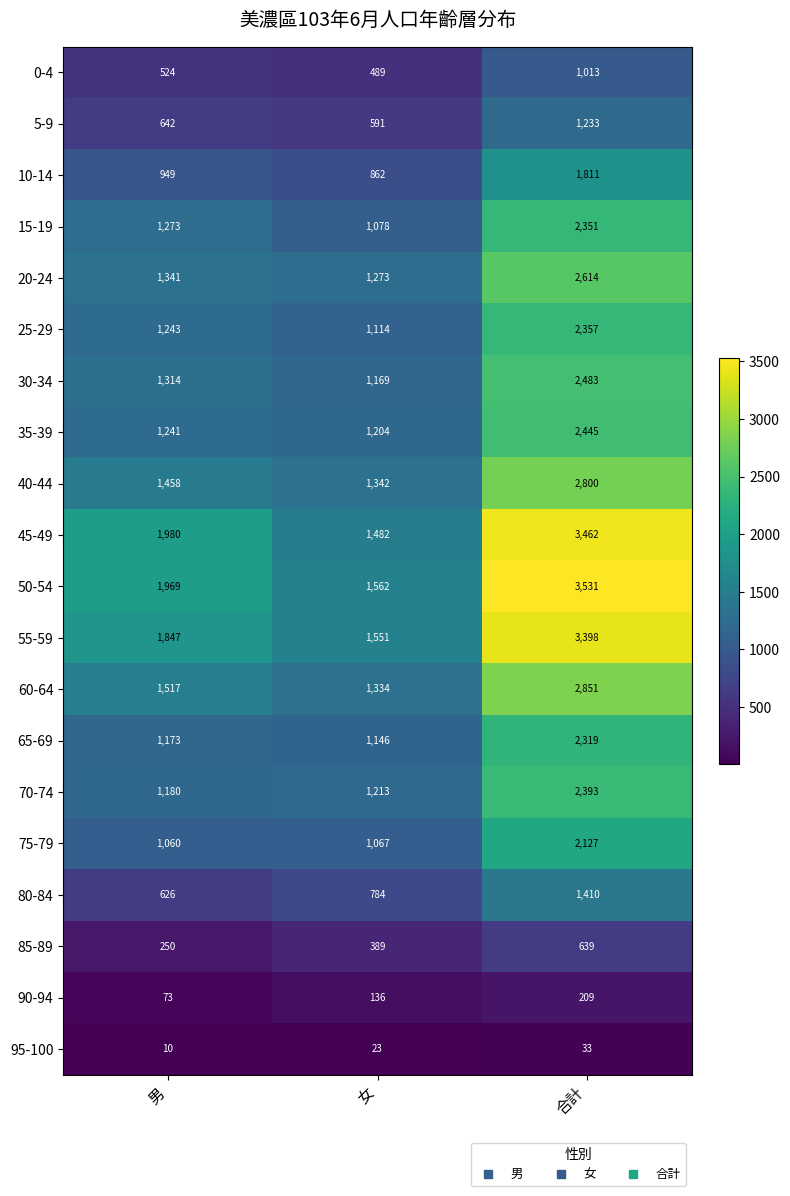

Rank the series by their maximum value, from highest to lowest.

50-54, 45-49, 55-59, 60-64, 40-44, 20-24, 30-34, 35-39, 70-74, 25-29, 15-19, 65-69, 75-79, 10-14, 80-84, 5-9, 0-4, 85-89, 90-94, 95-100